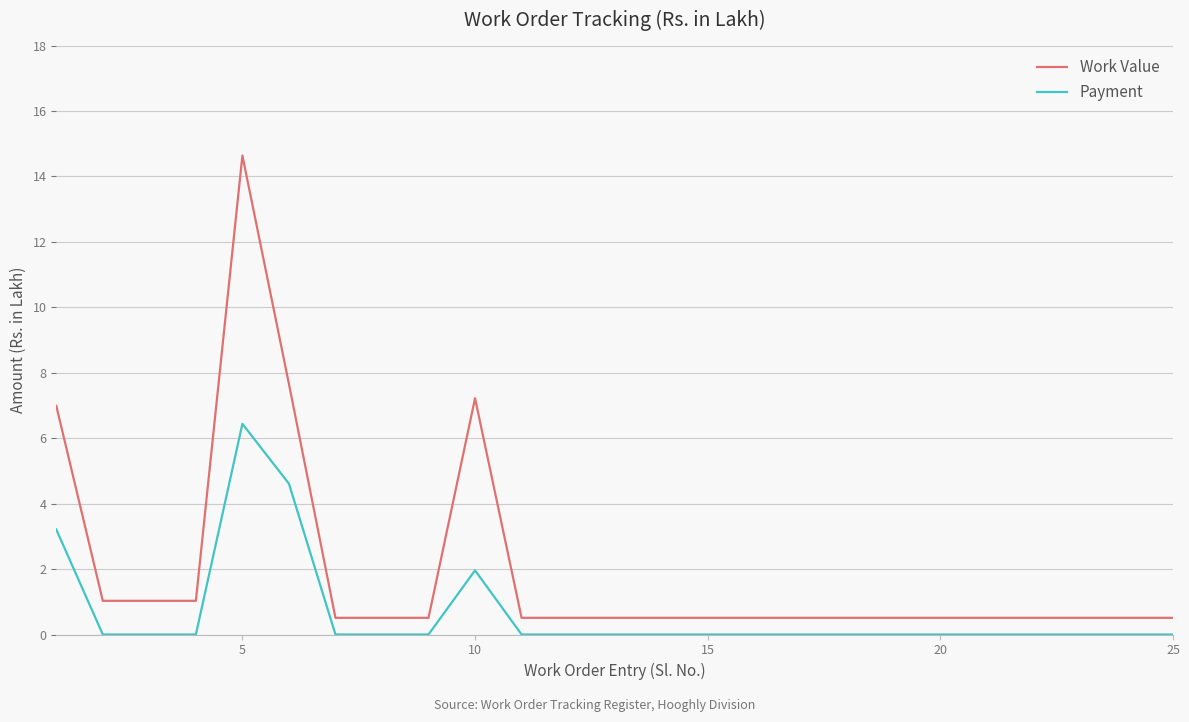

Which series has the largest total across all categories?

Work Value